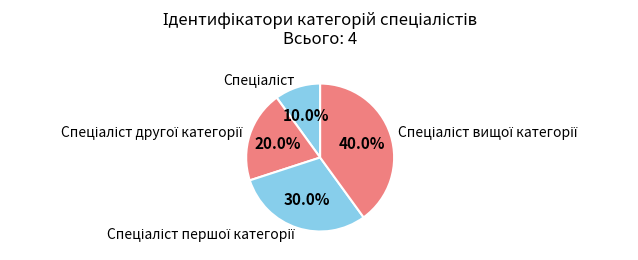

How many slices are in this pie chart?

4